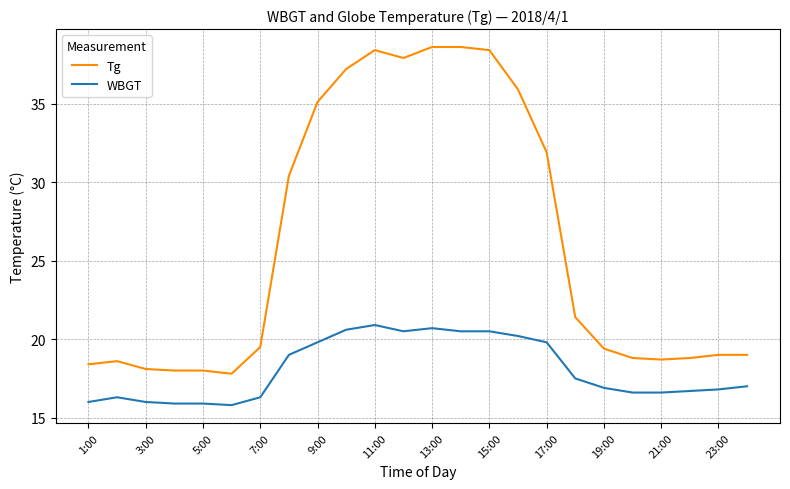

Which series has the largest total across all categories?

Tg